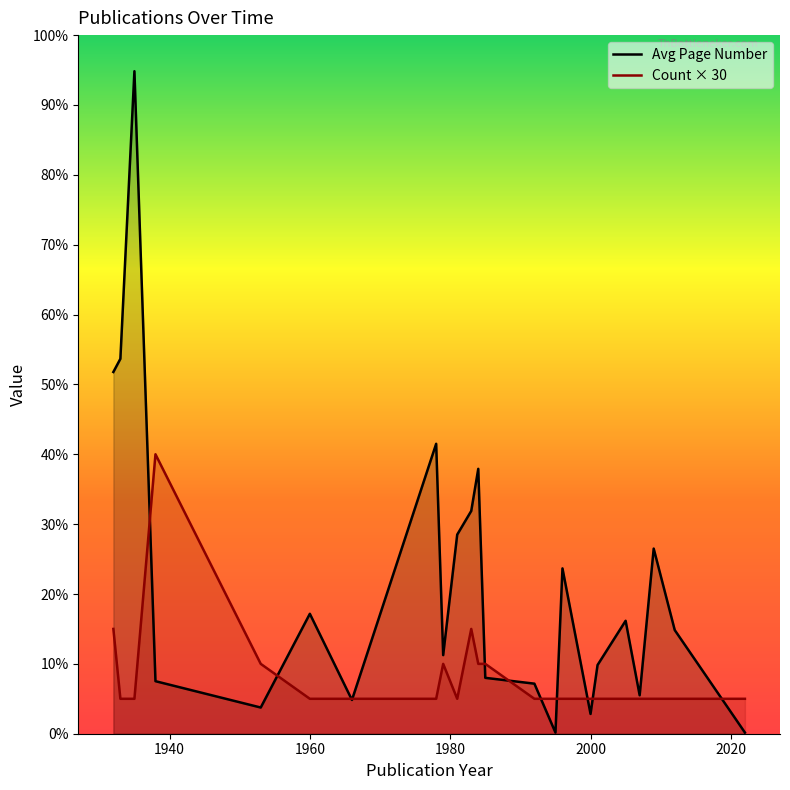

Which series ends up on top after the final intersection of Count × 30 and Avg Page Number?

Count × 30